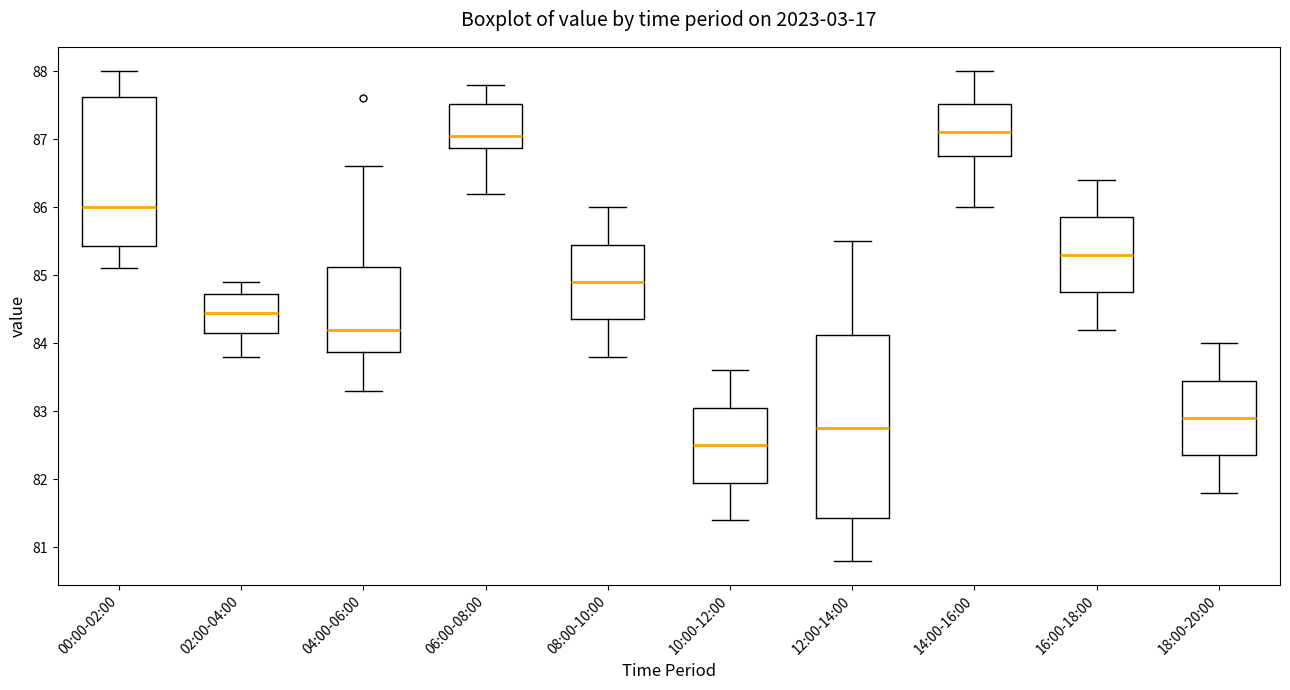

Where does the lower whisker of the box for 08:00-10:00 end on the y-axis? The values are not printed on the chart, so give them approximately, as read against the axis.

83.8